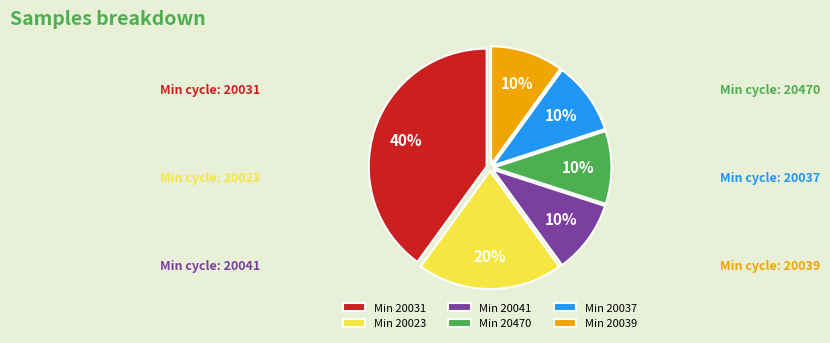

True or false: Min 20041 accounts for 21% of the total.

False